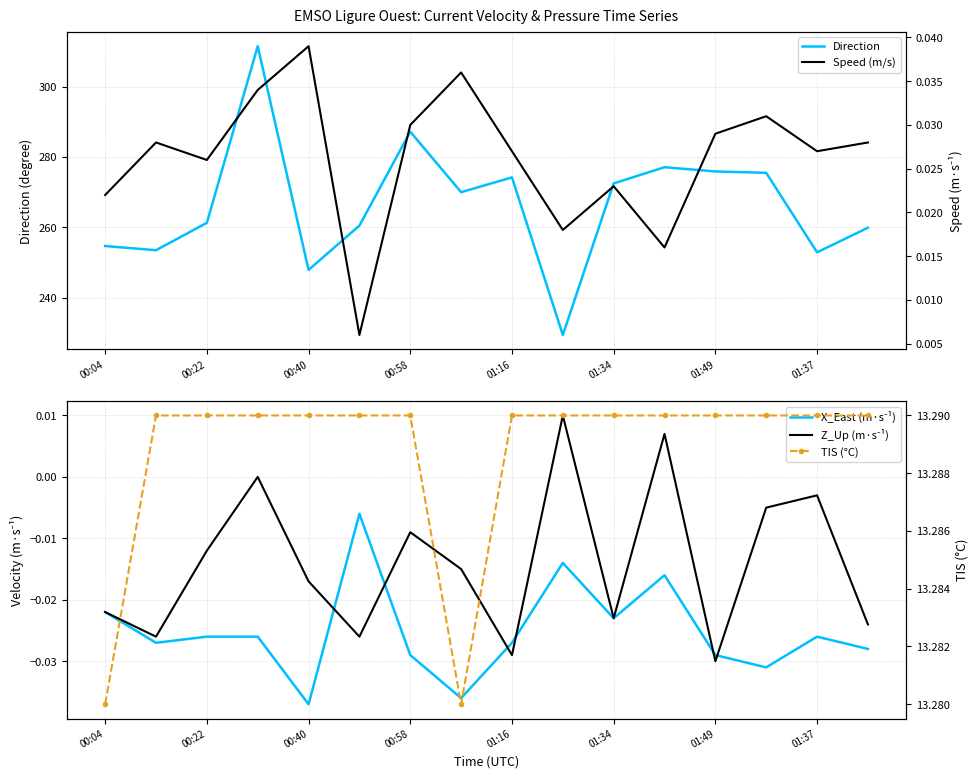

At how many categories does at least one series exceed 26?

16